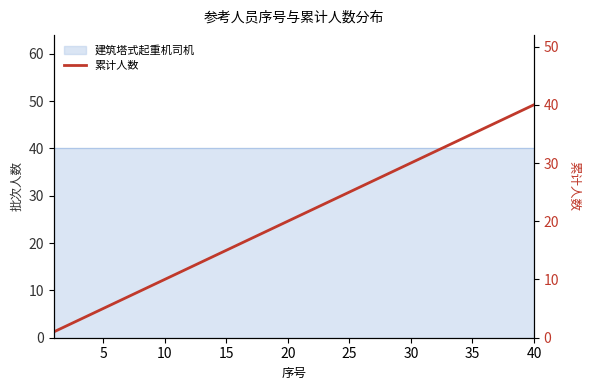

What is the ratio of the value at 10 to the value at 40?

0.2